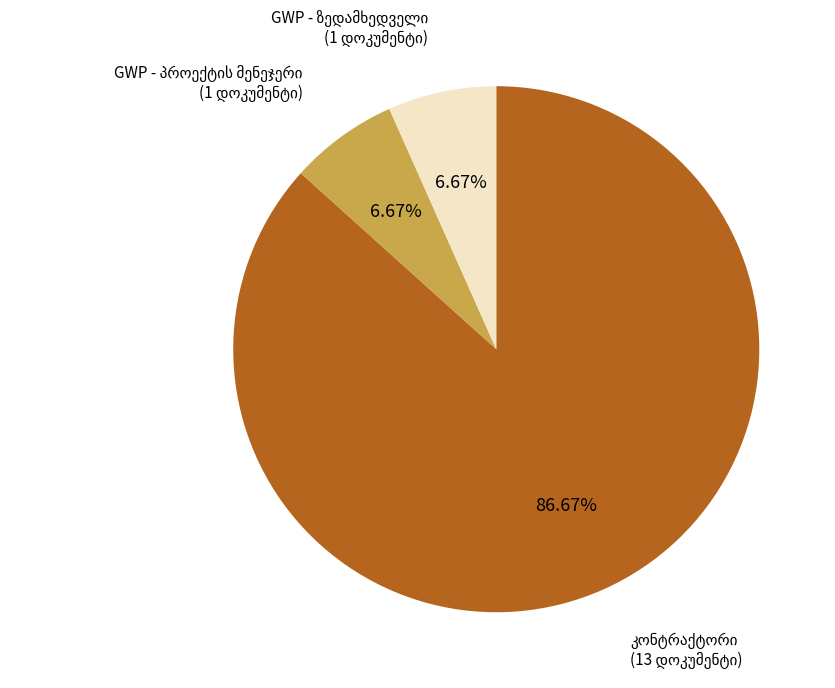

Does any single category account for the majority?

Yes